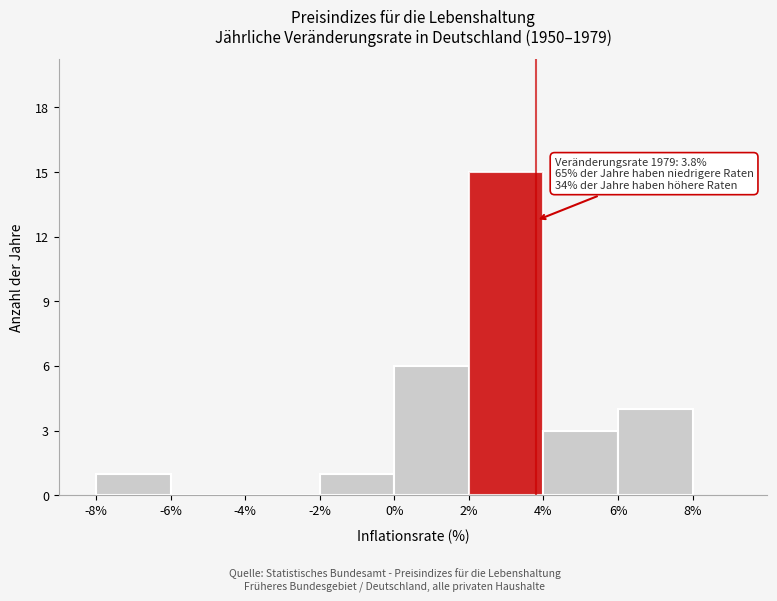

Over which range of the x-axis is the bar tallest?

2% to 4%